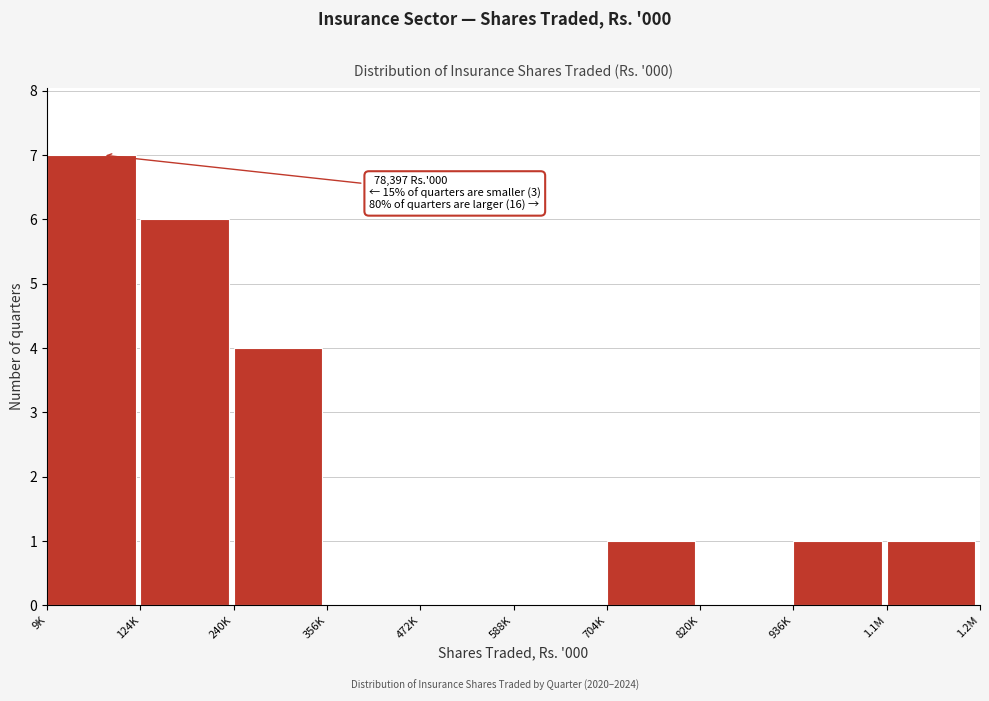

Reading left to right, what are all the values shown in this chart?

9K=7	124K=6	240K=4	356K=0	472K=0	588K=0	704K=1	820K=0	936K=1	1.1M=1